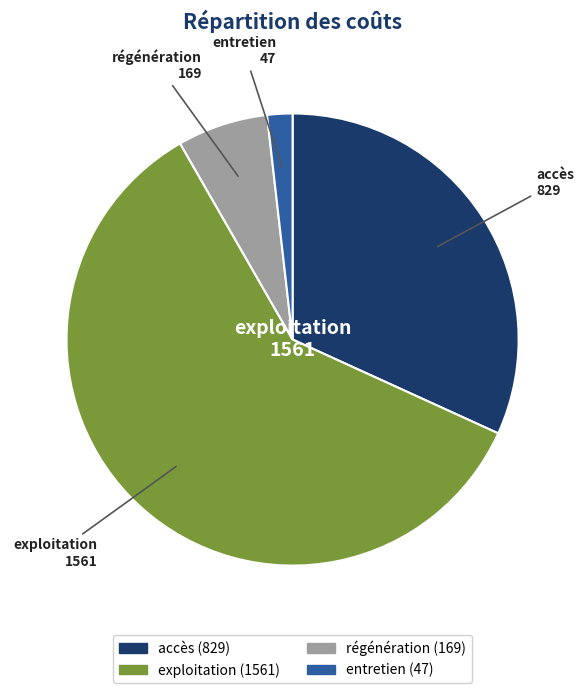

What is the ratio of the value at exploitation to the value at régénération?

9.2